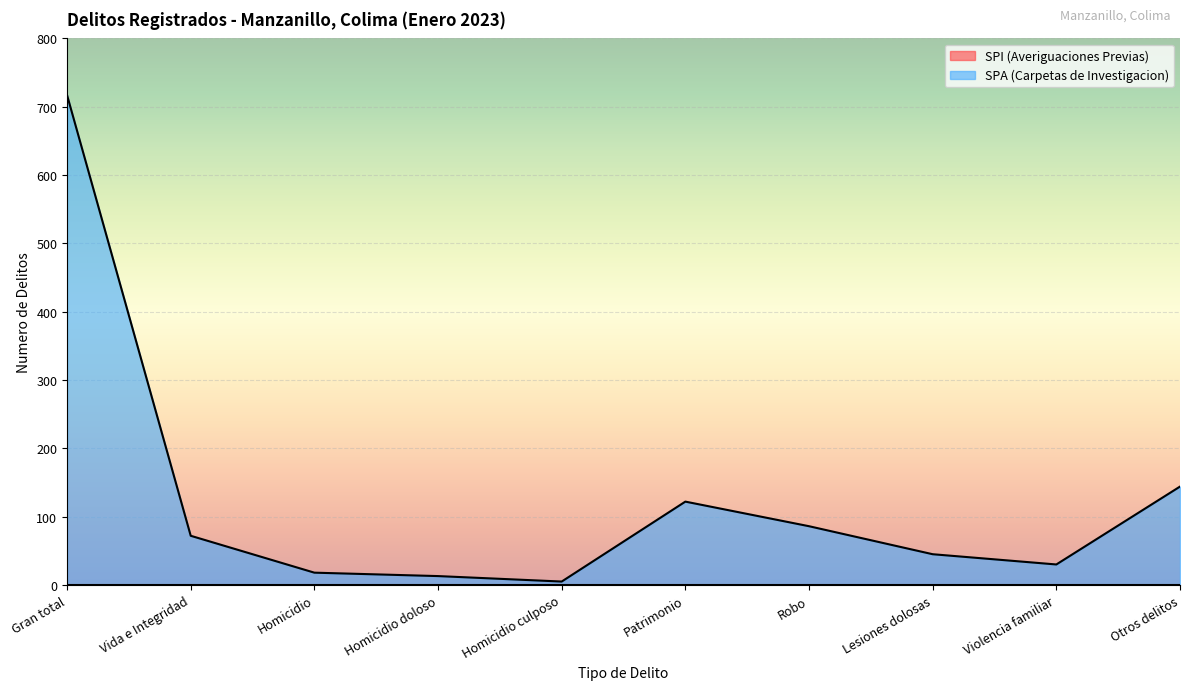

Reading left to right, list all the values displayed in this chart.

717	72	18	13	5	122	86	45	30	144